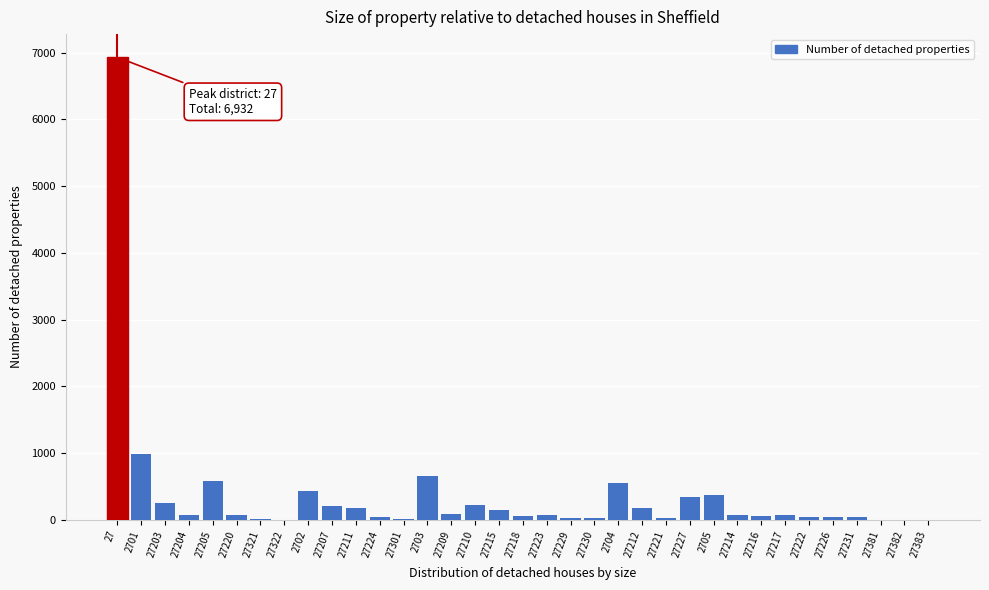

What is the maximum value shown in the chart?

6932